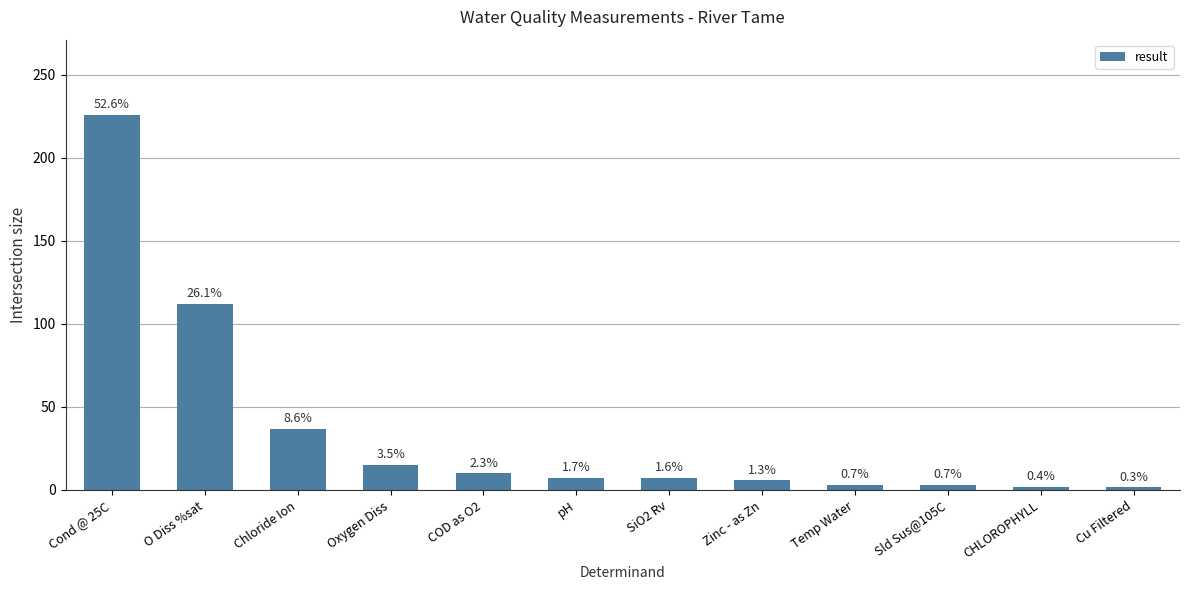

True or false: the data shows 5.8 at Zinc - as Zn.

True